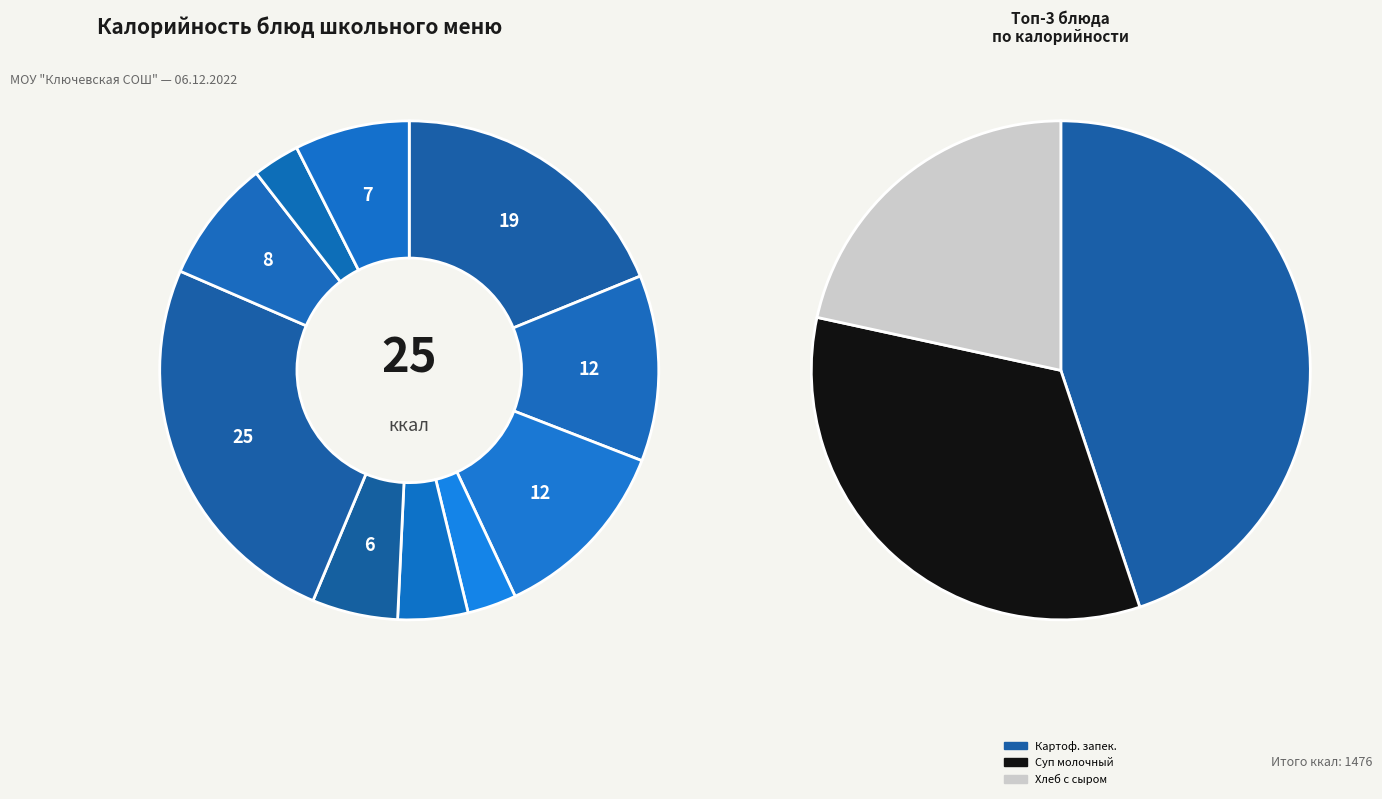

How many slices are in this pie chart?

10